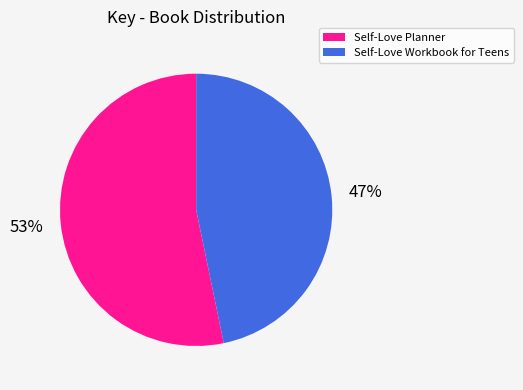

To the nearest percent, what is the combined percentage of Self-Love Workbook for Teens and Self-Love Planner?

100%